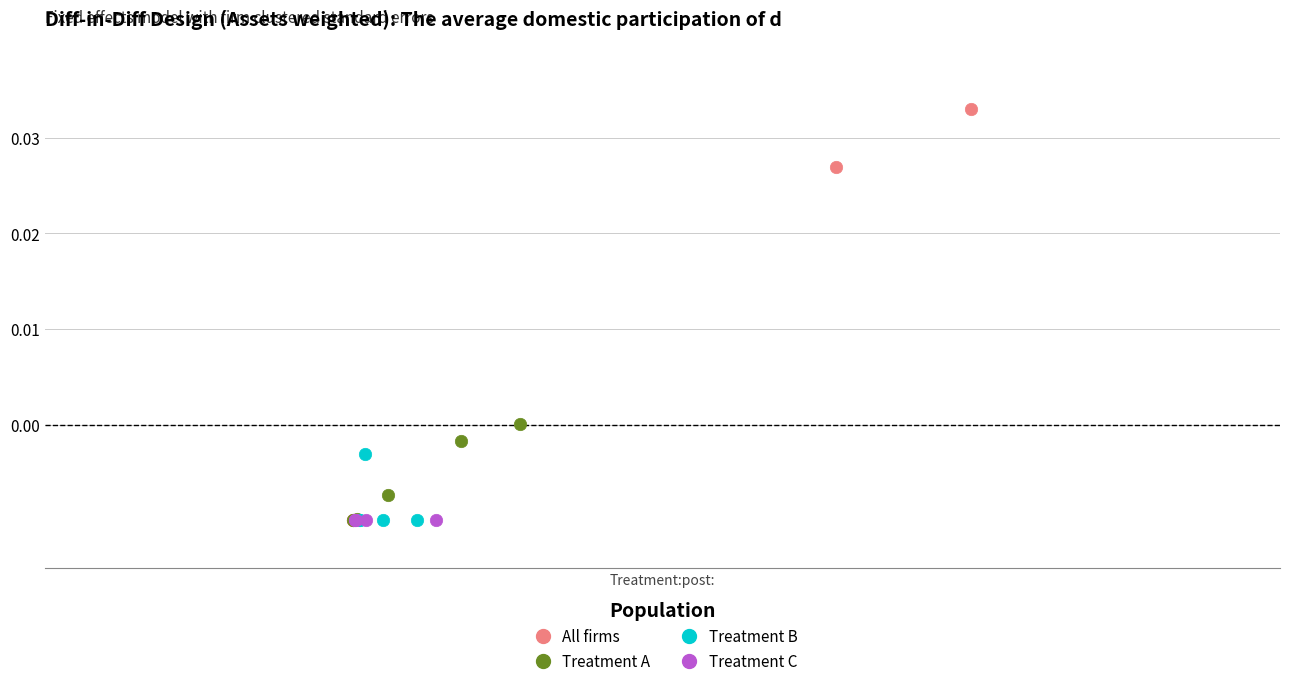

Which series reaches the maximum Y coordinate?

All firms